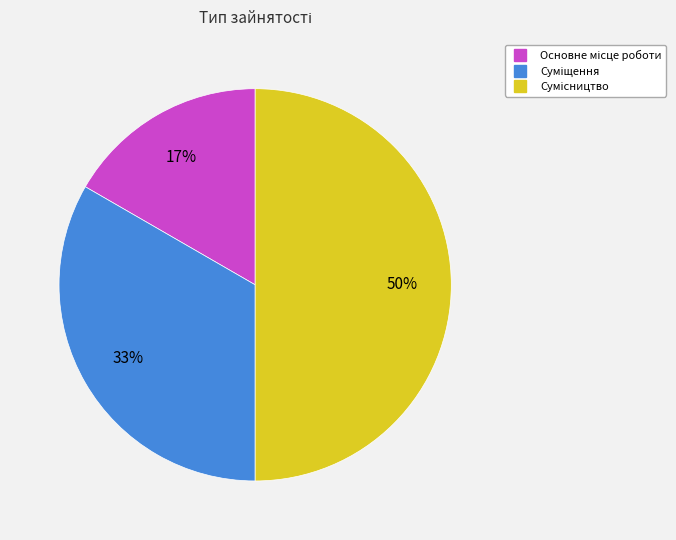

To the nearest percent, what is the difference between the largest and smallest slice percentages?

33%